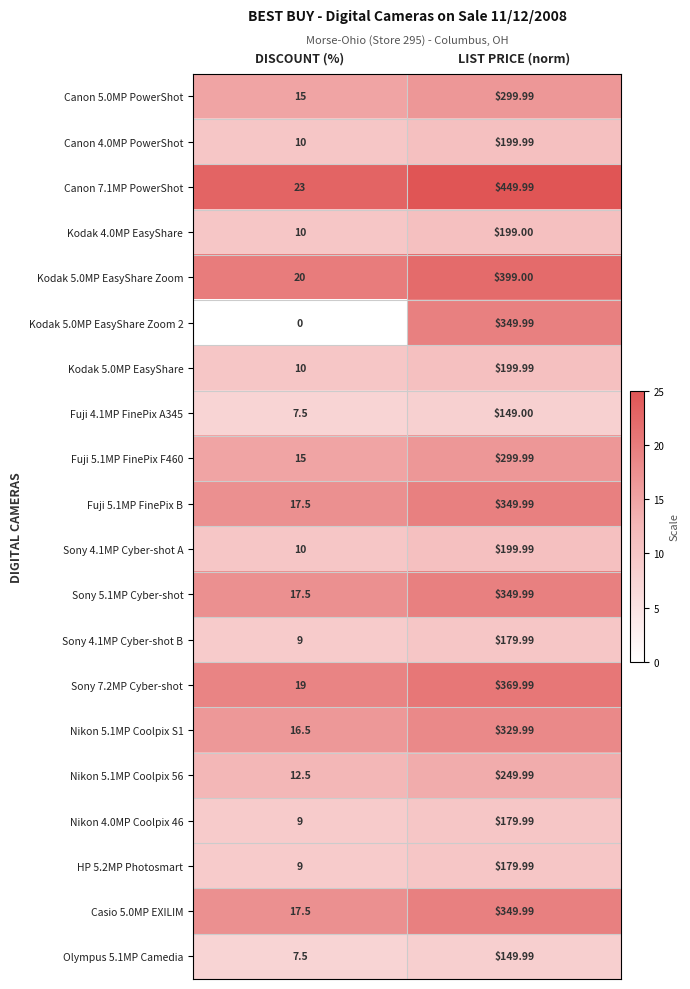

At which label does Canon 7.1MP PowerShot first exceed 449?

LIST PRICE (norm)